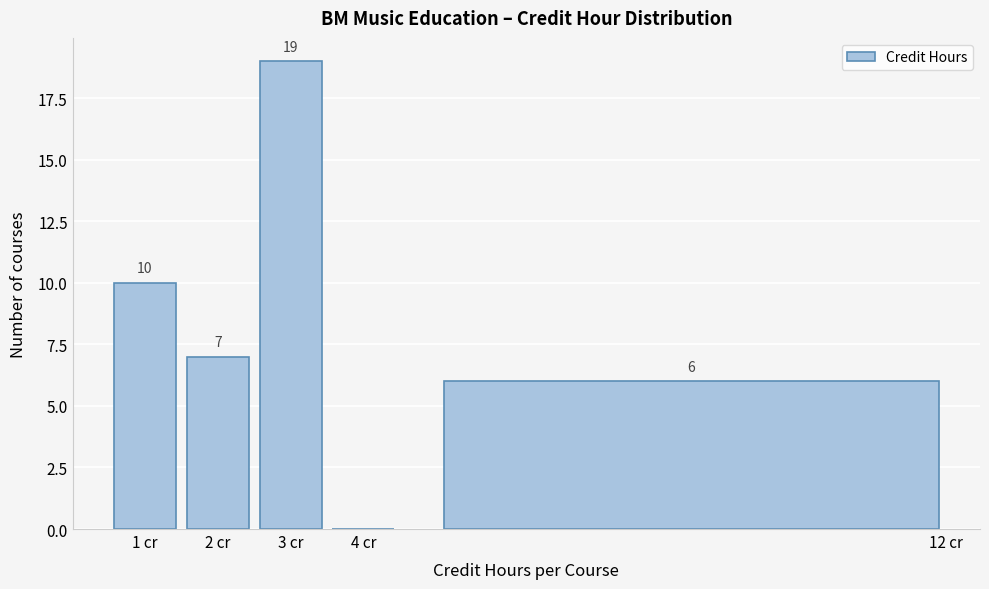

Which range on the x-axis has the tallest bar?

2.5 to 3.5